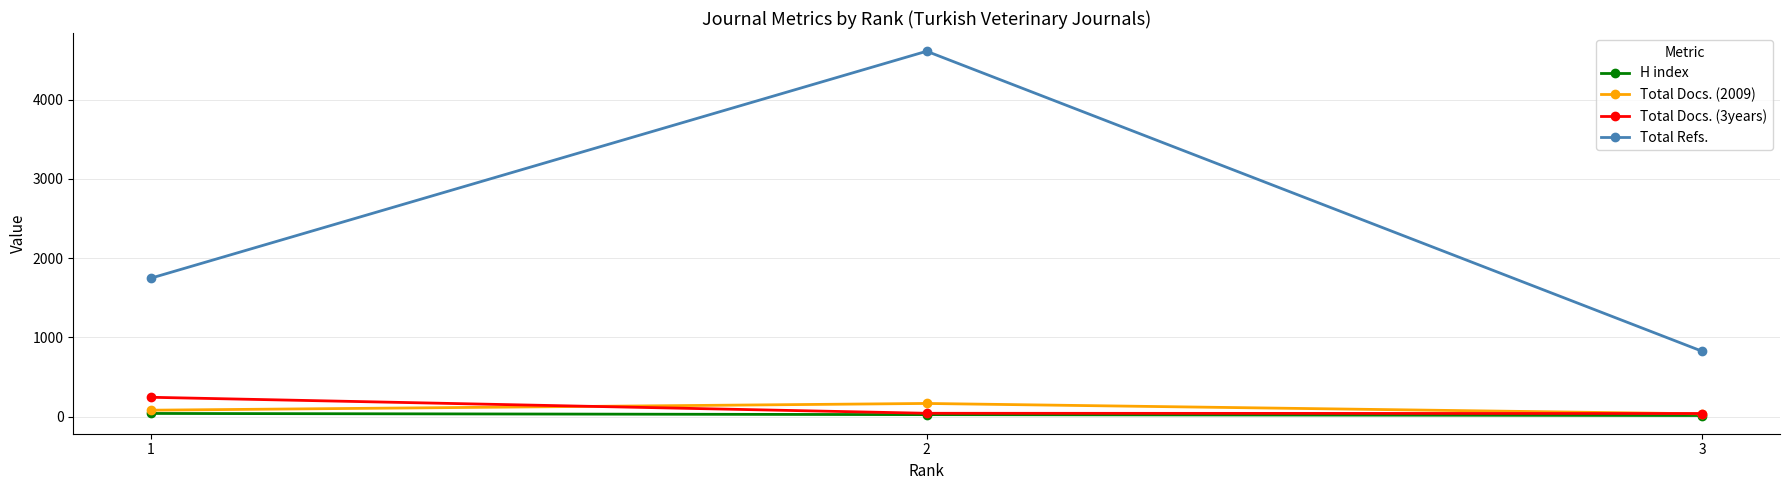

What is the greatest value displayed?

4610